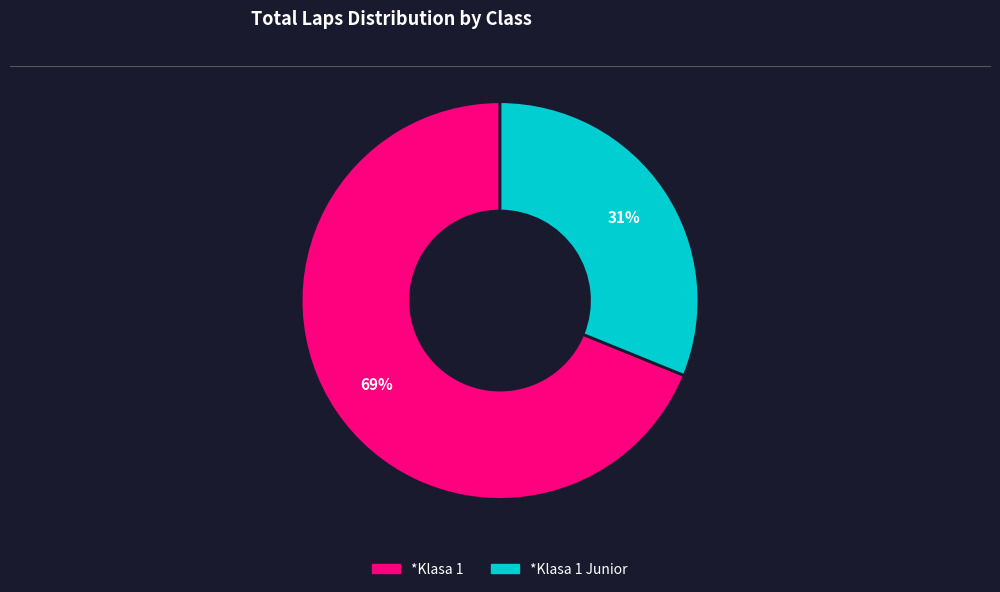

Is there a majority slice in this chart?

Yes